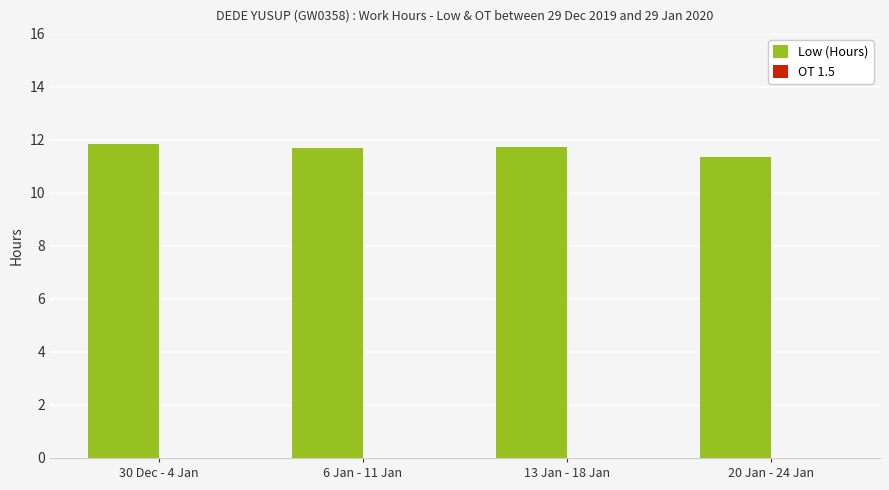

What is the difference between the maximum and minimum values?

0.5